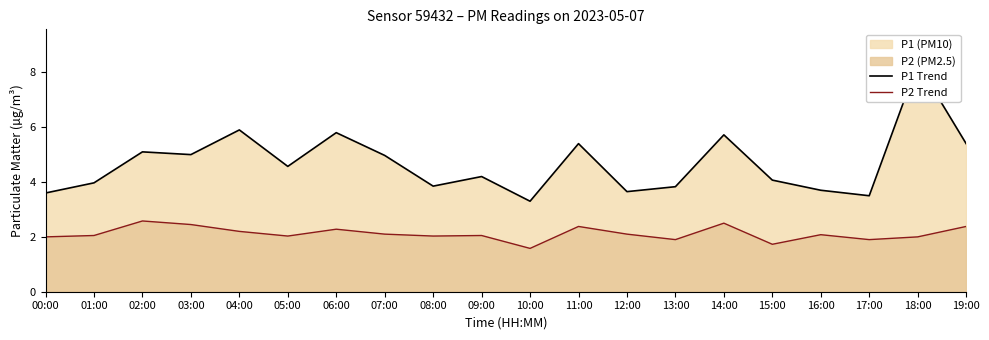

What value does the P1 Trend series have at 17:00?

3.5